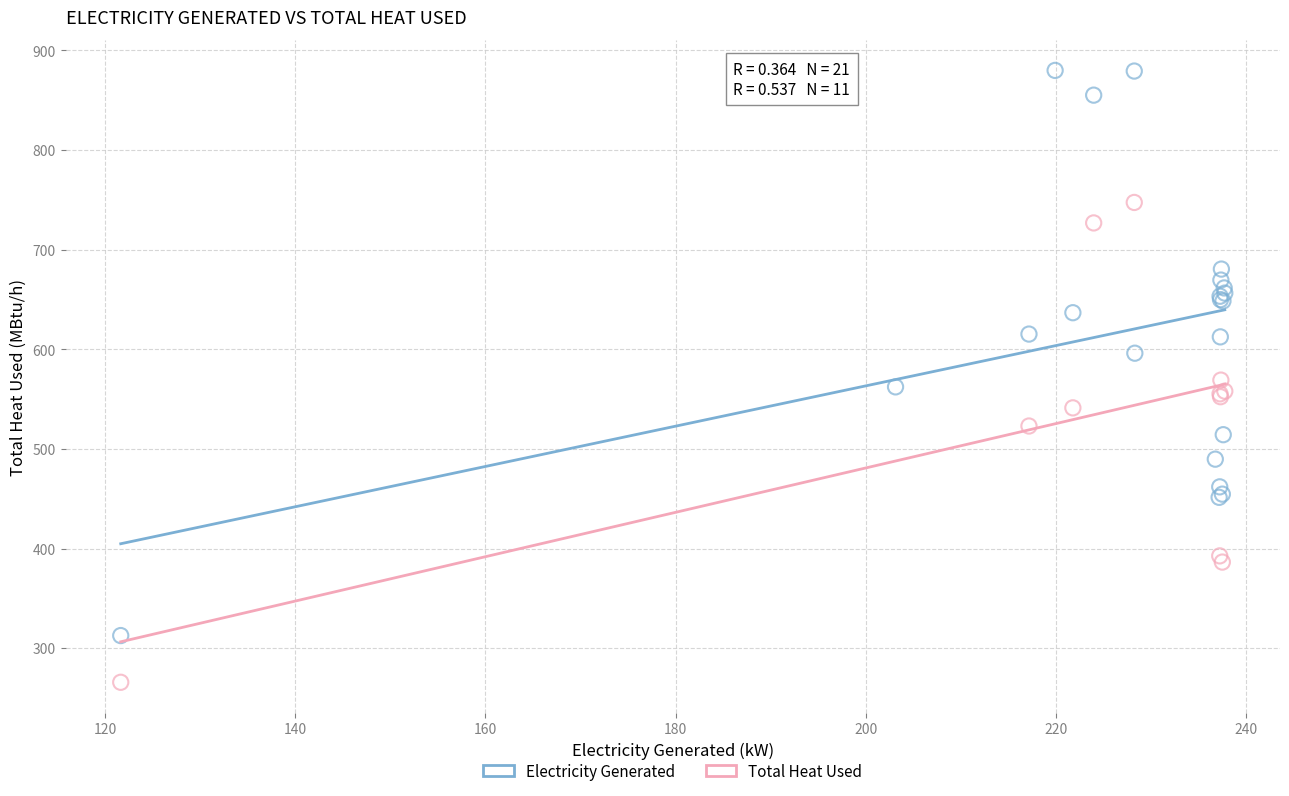

Which series reaches the minimum Y coordinate?

Total Heat Used